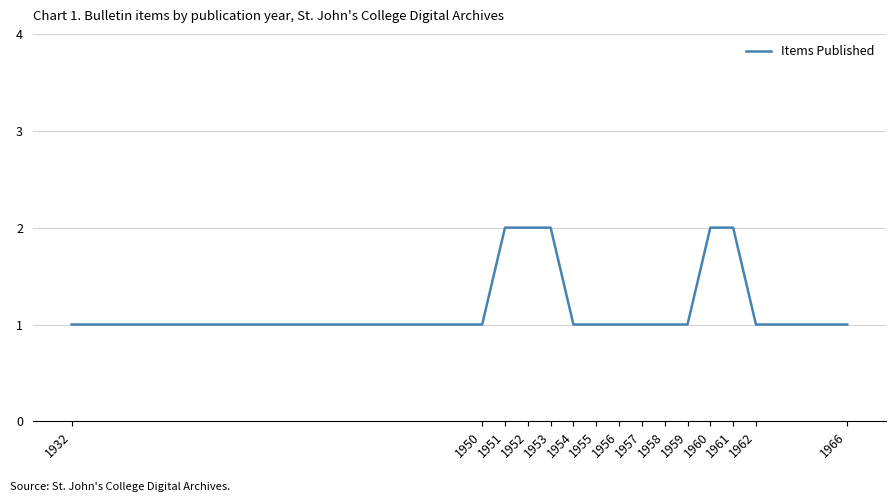

What is the sum of all values?

20